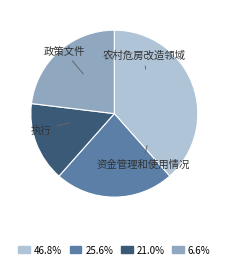

Approximately how many times larger is the value at 政策文件 compared to 农村危房改造领域?

1.7